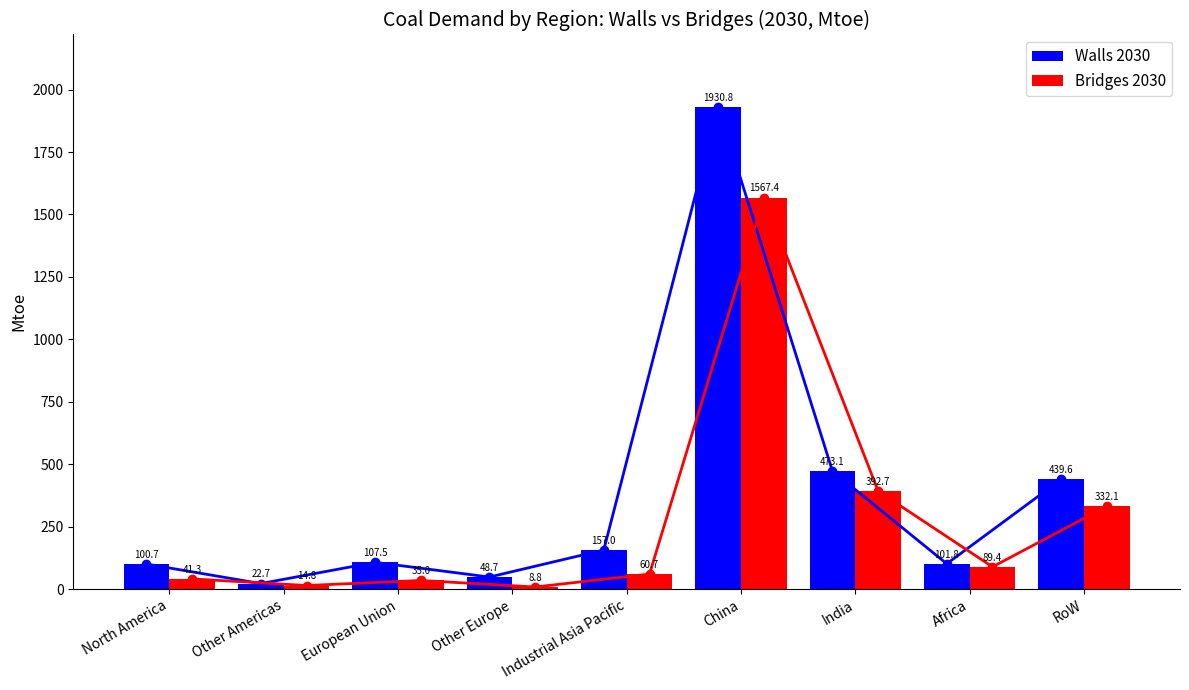

What is the highest value of the Walls 2030 series?

1930.8